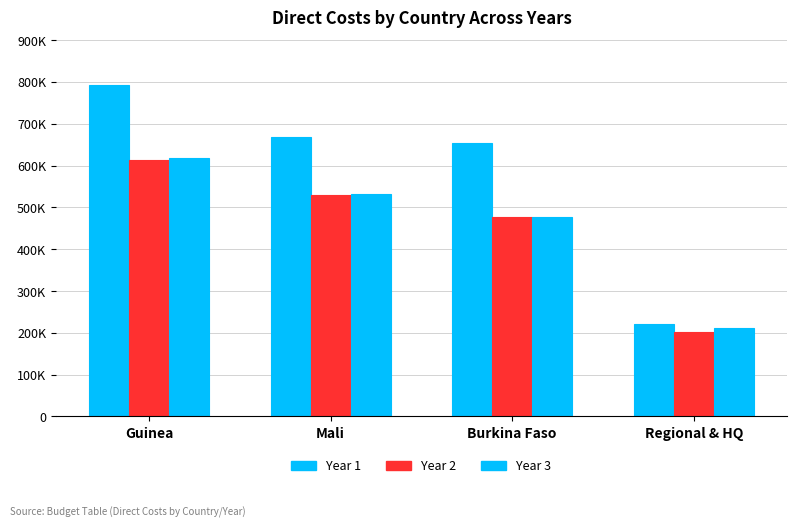

Between Guinea and Regional & HQ, which is larger?

Guinea